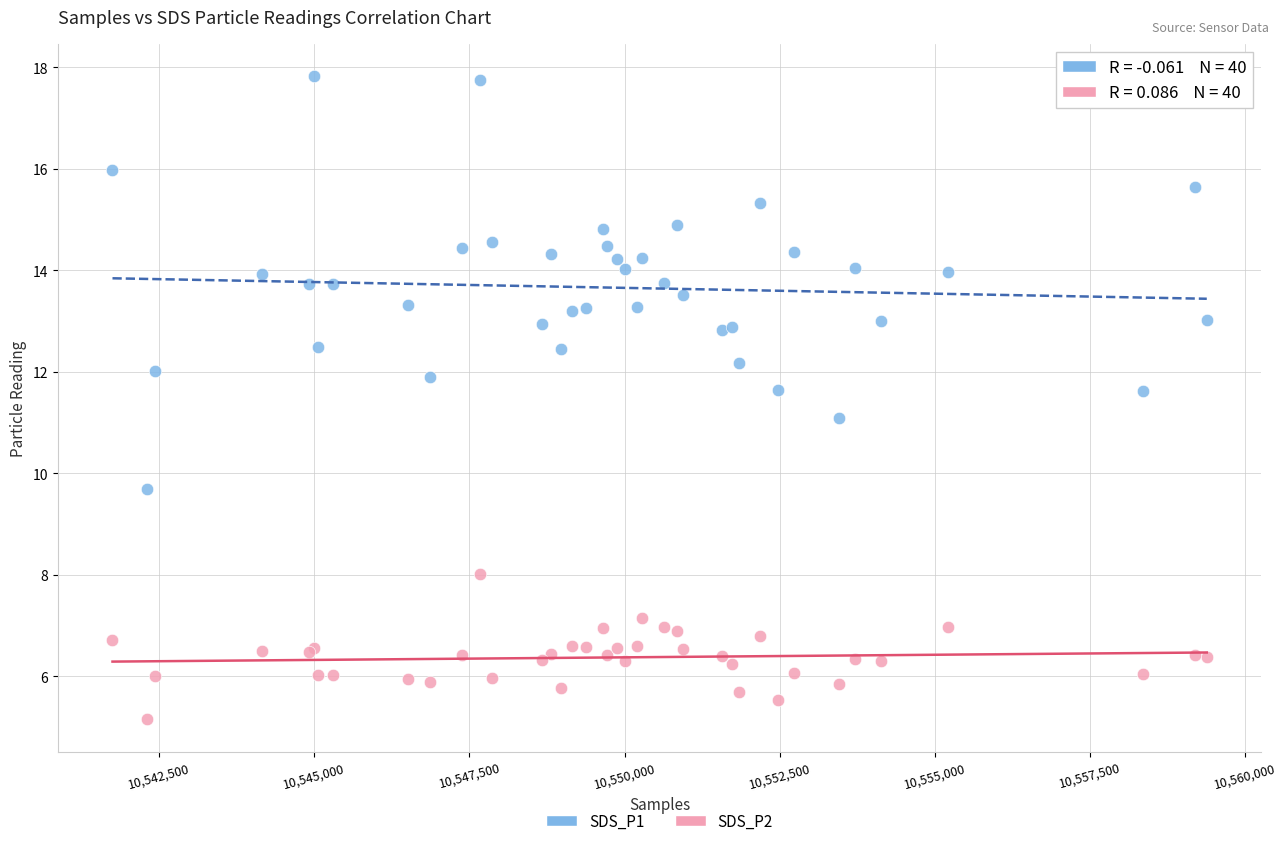

Which series reaches the minimum Y coordinate?

SDS_P2